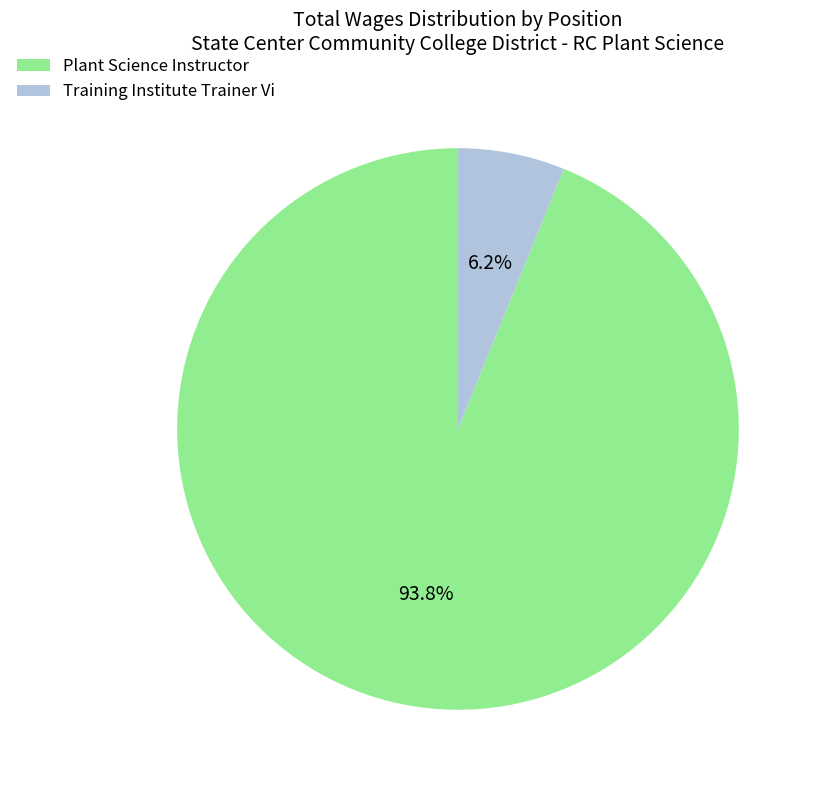

How many slices are in this pie chart?

2